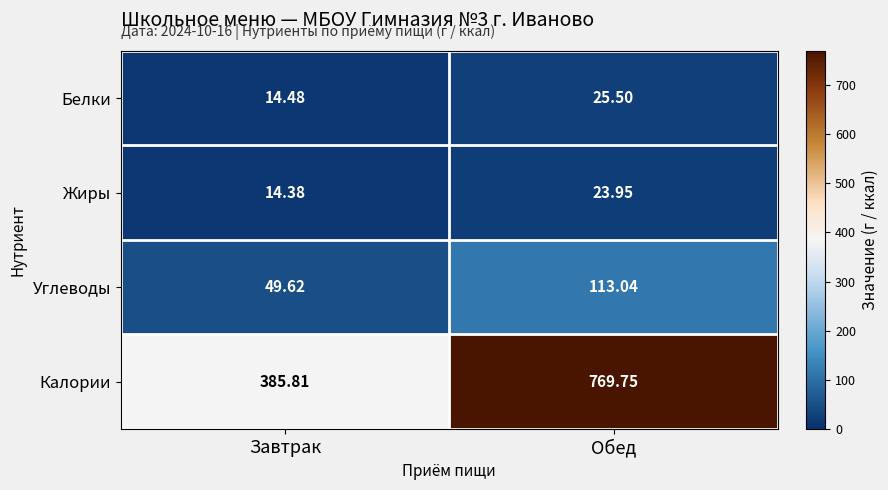

Which category has the lowest value in the Белки series?

Завтрак